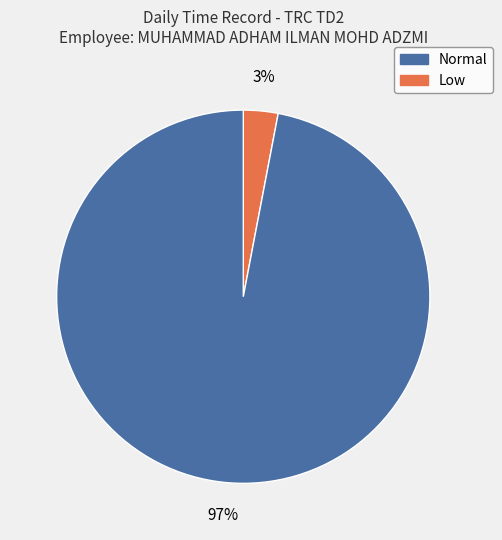

To the nearest percent, what is the difference between the largest and smallest slice percentages?

94%